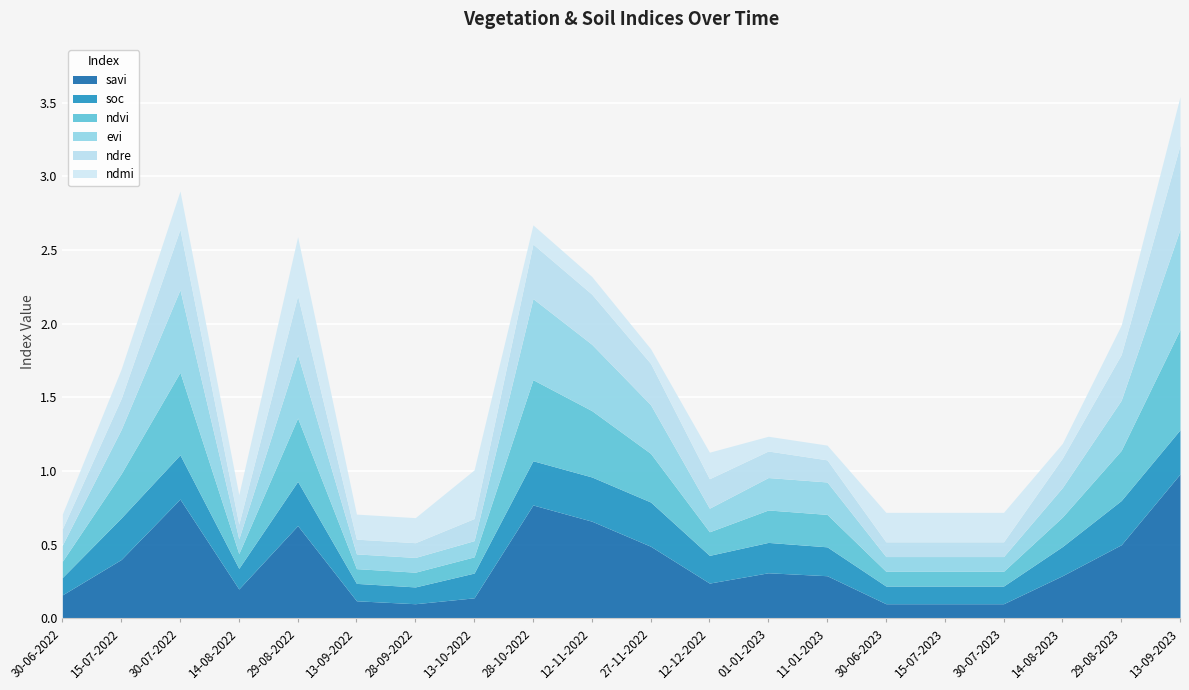

After their last crossing, which series has the higher values: ndvi or ndmi?

ndvi